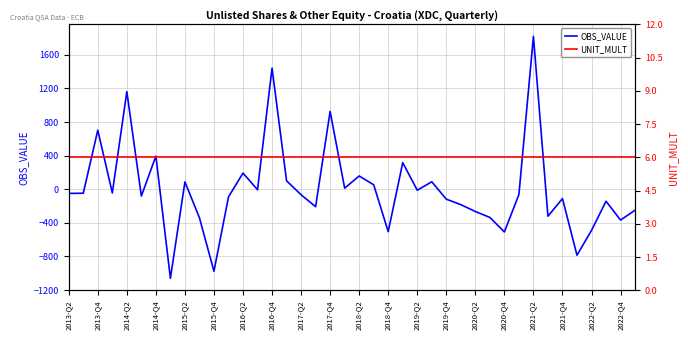

Reading left to right, list all the values displayed in this chart.

OBS_VALUE: -49.8	-47.3	703.3	-43.6	1162.0	-81.0	394.3	-1060.6	87.6	-340.0	-976.4	-91.5	192.5	-6.0	1442.1	100.2	-65.6	-207.4	927.1	13.0	157.8	53.5	-504.8	316.6	-11.8	88.8	-118.1	-183.5	-265.2	-335.6	-508.3	-63.3	1820.9	-321.2	-111.2	-785.7	-490.3	-142.6	-367.1	-249.3
UNIT_MULT: 6.0	6.0	6.0	6.0	6.0	6.0	6.0	6.0	6.0	6.0	6.0	6.0	6.0	6.0	6.0	6.0	6.0	6.0	6.0	6.0	6.0	6.0	6.0	6.0	6.0	6.0	6.0	6.0	6.0	6.0	6.0	6.0	6.0	6.0	6.0	6.0	6.0	6.0	6.0	6.0